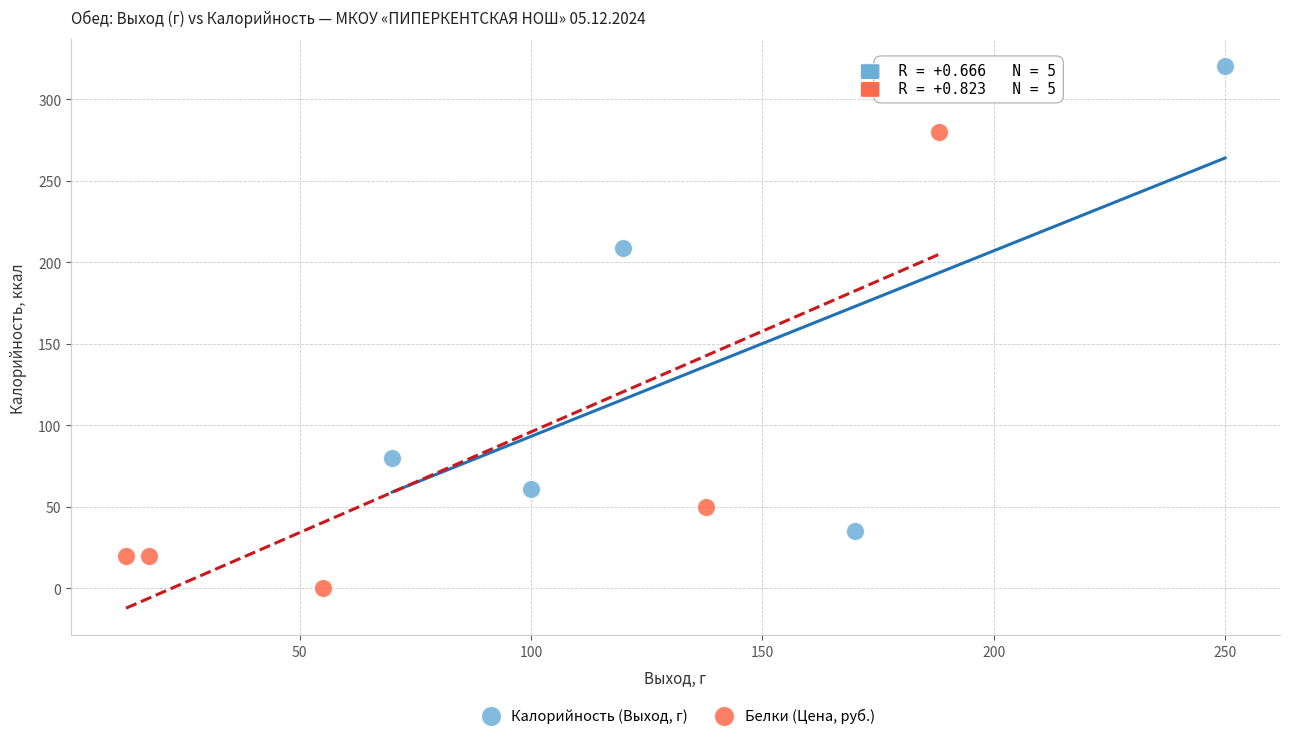

Which series contains the lowest Y value?

Белки (Цена, руб.)